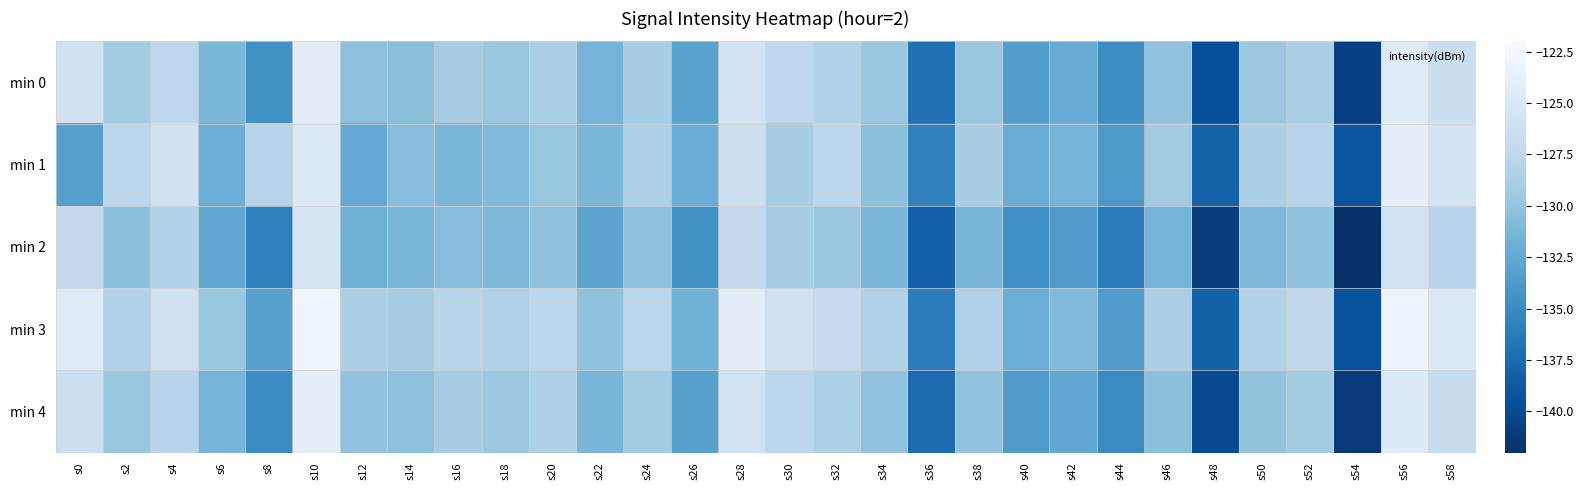

Between s6 and s50, which is larger?

s50